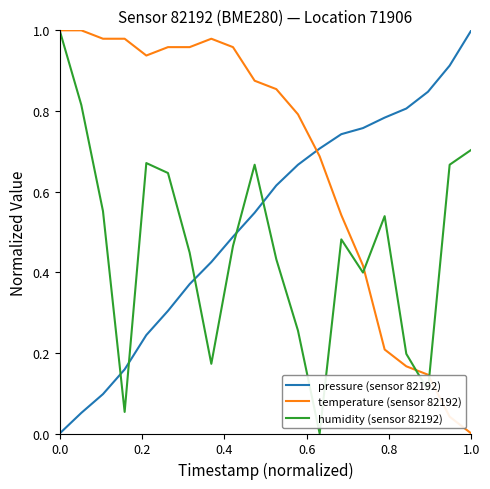

Which series has the largest total across all categories?

temperature (sensor 82192)